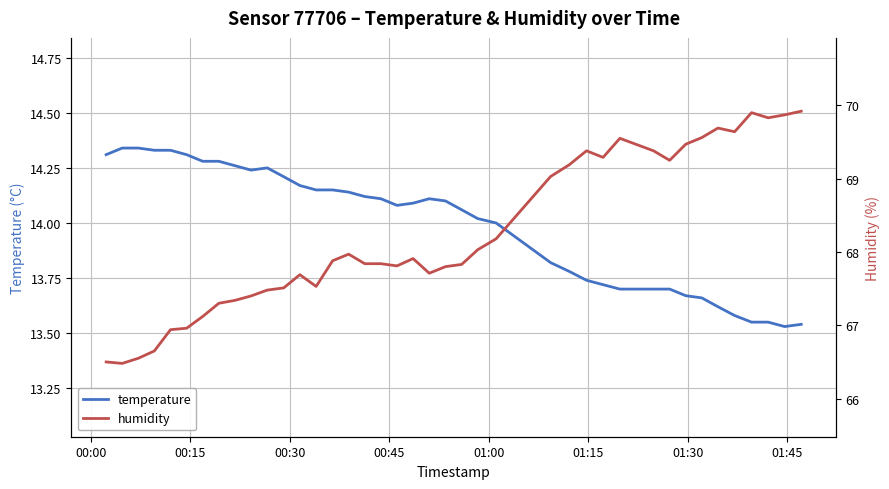

The value of temperature at 26 is 7.0. True or false?

False